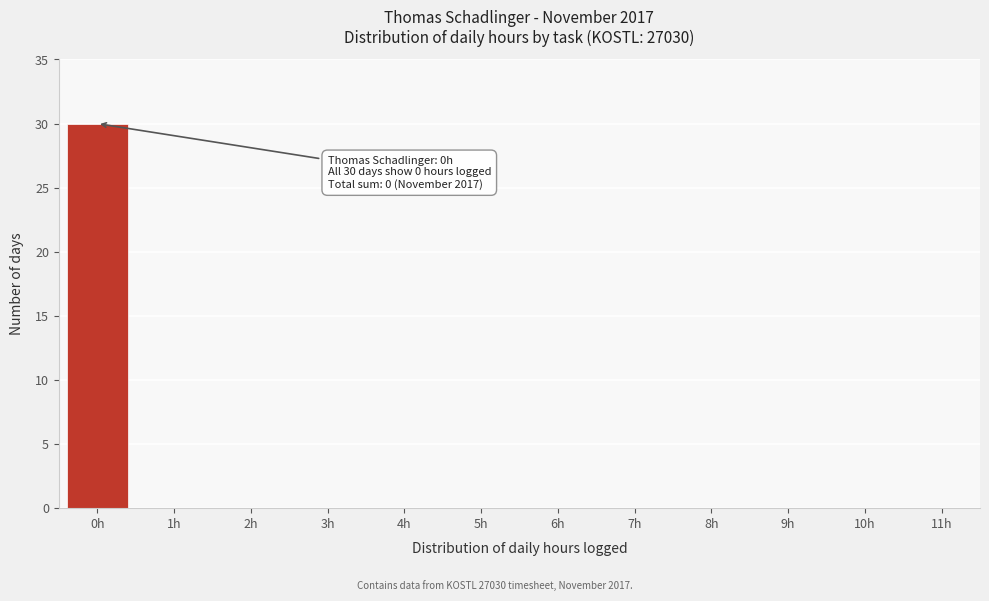

Reading right to left, extract all data points from this chart.

11h=0	10h=0	9h=0	8h=0	7h=0	6h=0	5h=0	4h=0	3h=0	2h=0	1h=0	0h=30